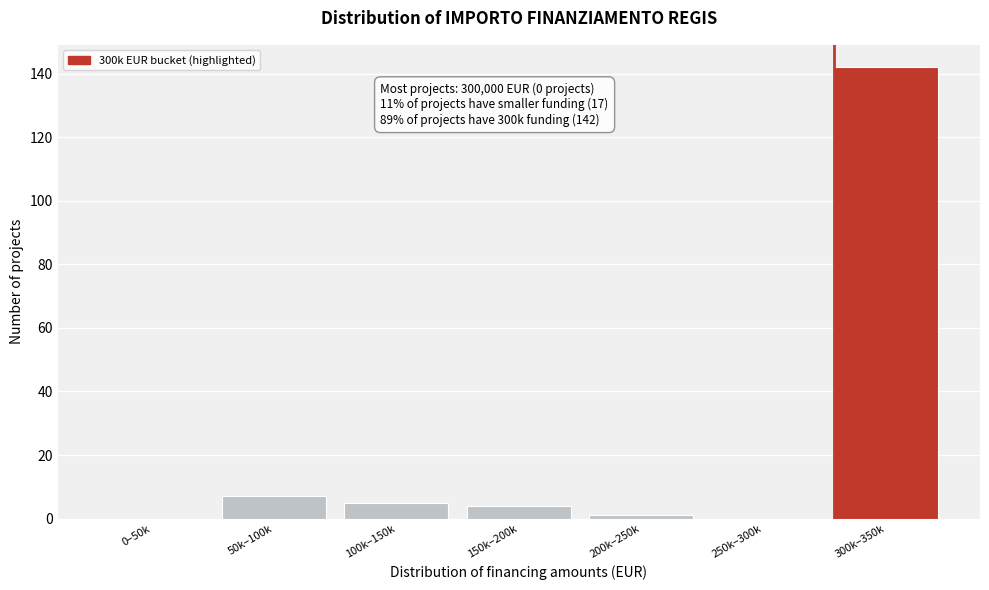

Reading left to right, transcribe all the data shown in this chart.

0–50k=0	50k–100k=7	100k–150k=5	150k–200k=4	200k–250k=1	250k–300k=0	300k–350k=142